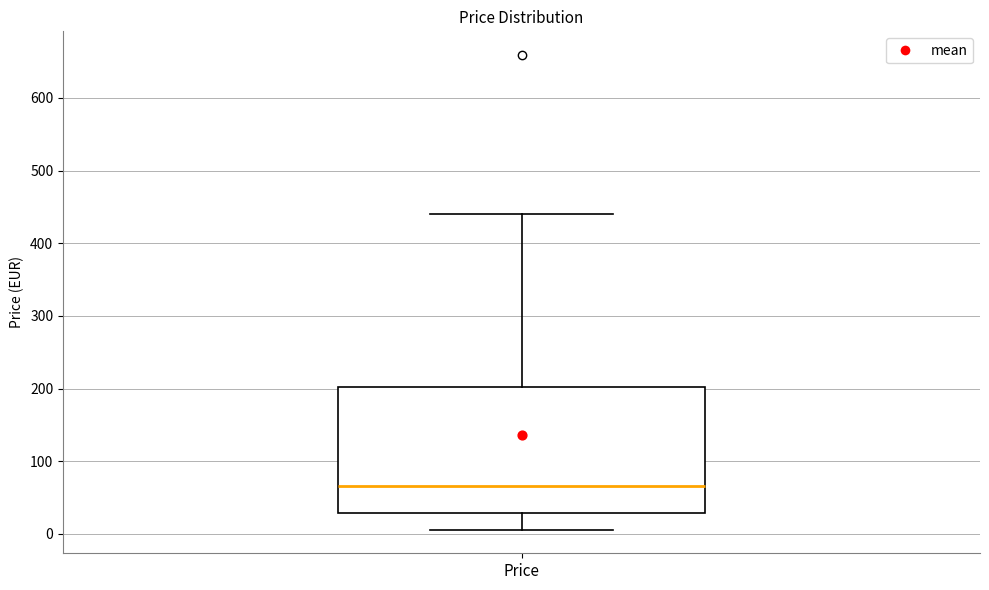

Transcribe this box plot: give where the median line is, the range the box spans, and where the two whiskers end, as read against the y-axis. The values are not printed on the chart, so give them approximately, as read against the axis.

median 70, box 30 to 200, whiskers 10 to 440